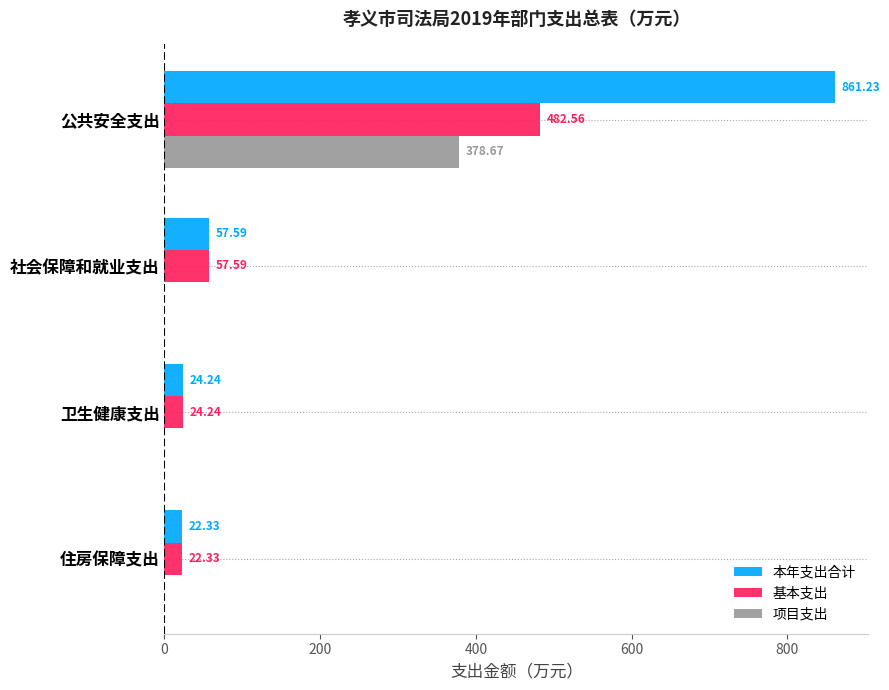

What is the sum of all 项目支出 values?

378.7